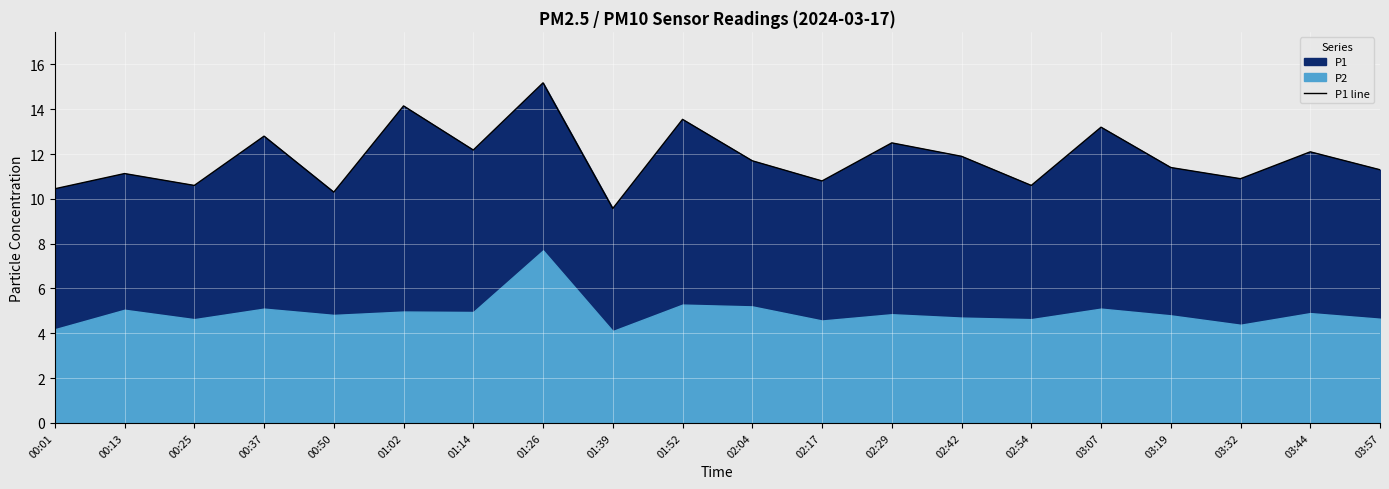

List the labels in order of value, smallest first.

01:39, 00:50, 00:01, 00:25, 02:54, 02:17, 03:32, 00:13, 03:57, 03:19, 02:04, 02:42, 03:44, 01:14, 02:29, 00:37, 03:07, 01:52, 01:02, 01:26